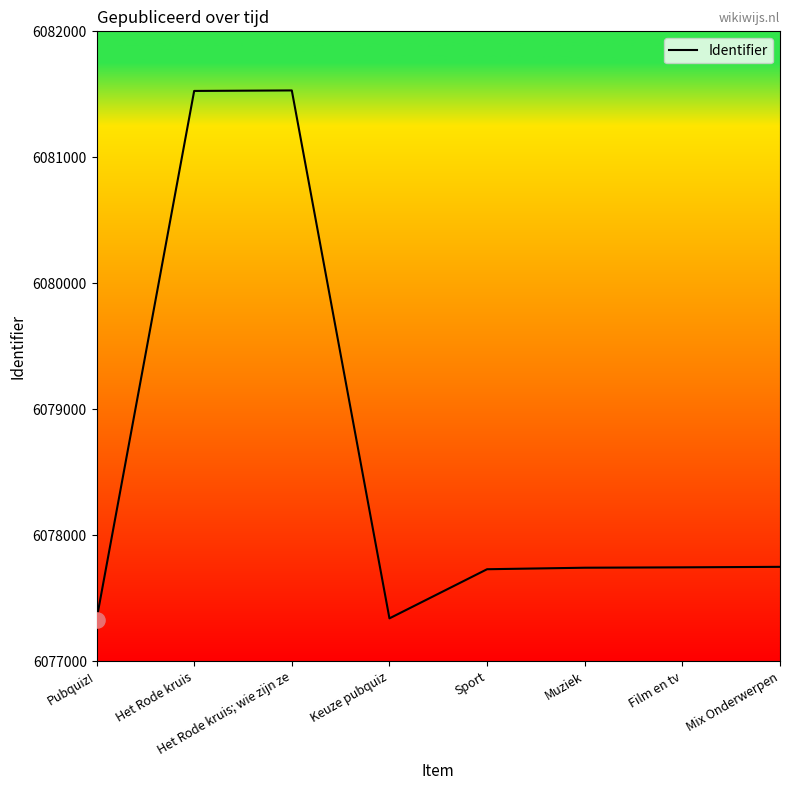

What is the ratio of the value at Film en tv to the value at Pubquiz!?

1.0